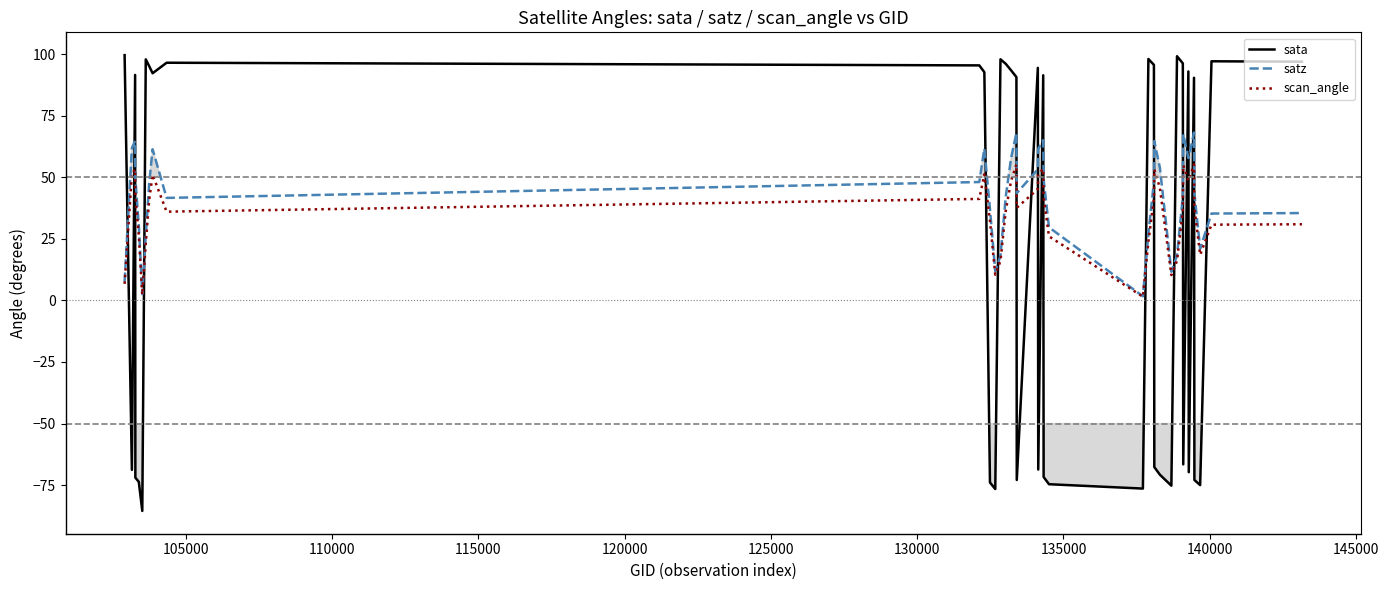

Which series has the largest total across all categories?

satz